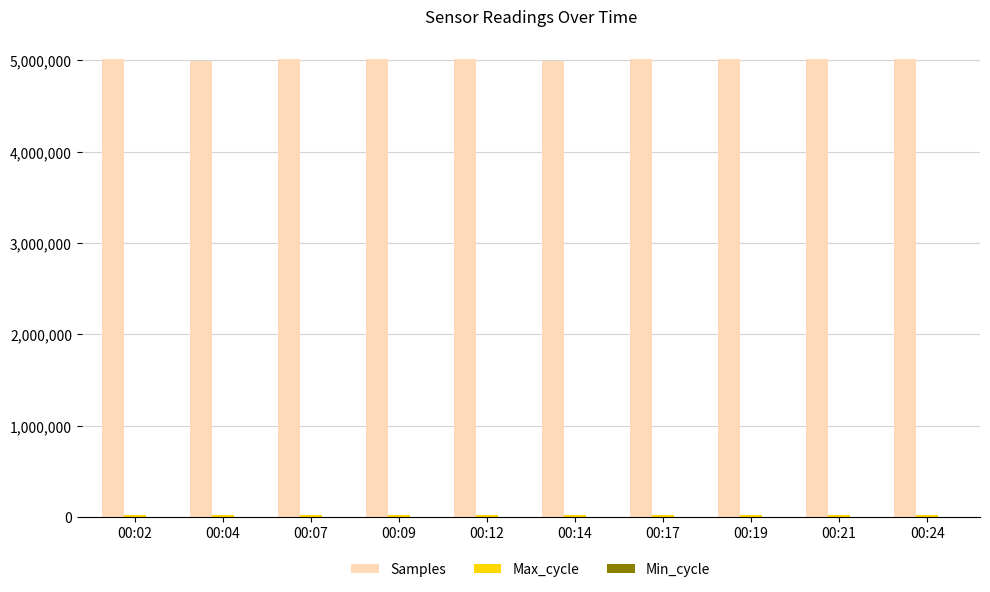

Which series has the largest total across all categories?

Samples